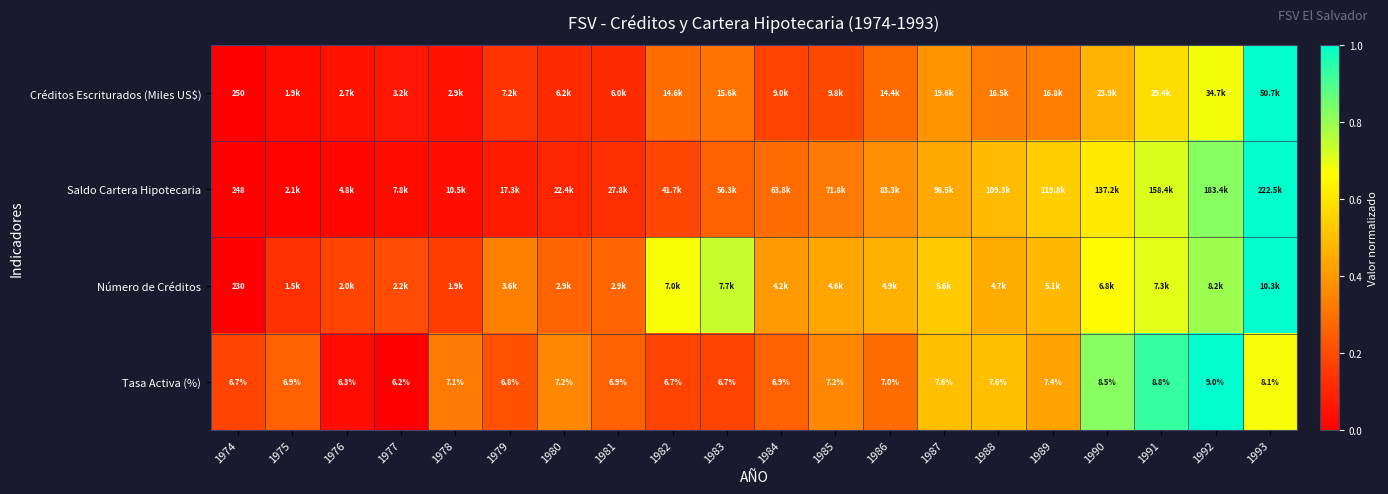

What is the total value across all series at 1982?

1.3